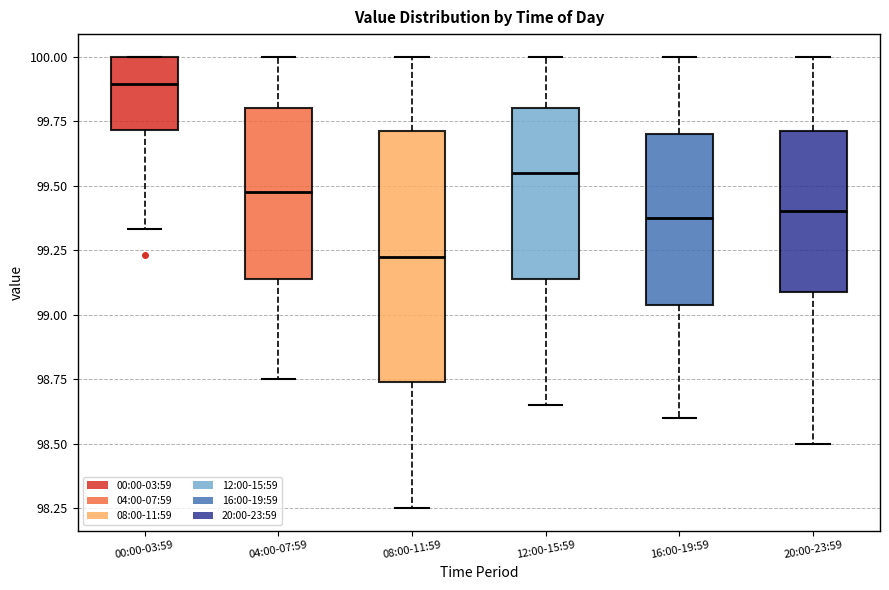

Where is the lower edge of the box for 16:00-19:59 on the y-axis? The values are not printed on the chart, so give them approximately, as read against the axis.

99.05